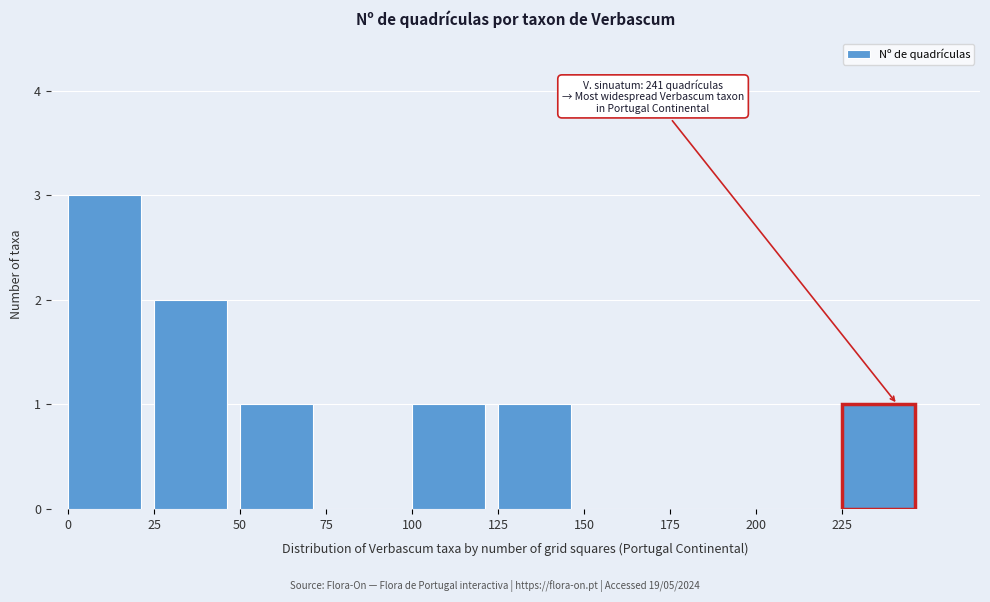

Which range on the x-axis has the tallest bar?

0 to 25